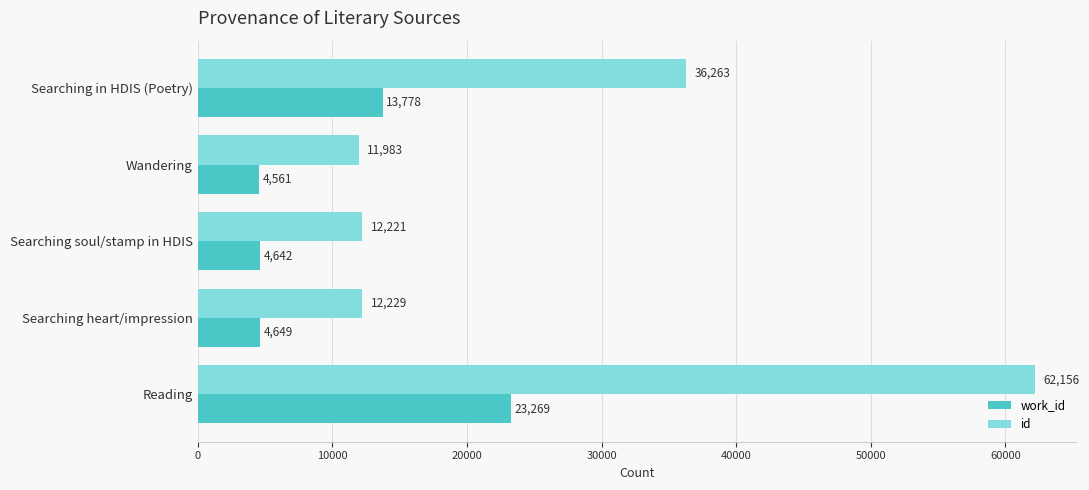

Rank the series by their maximum value, from highest to lowest.

id, work_id